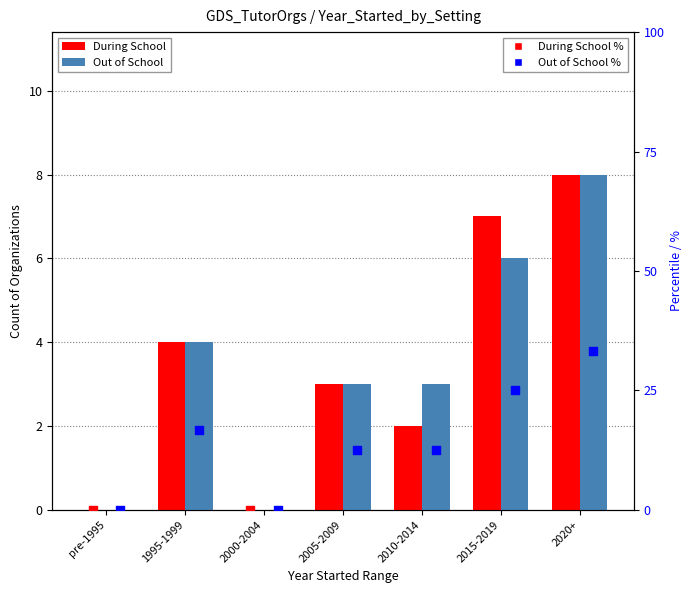

At which category is the sum across all series the highest?

2020+